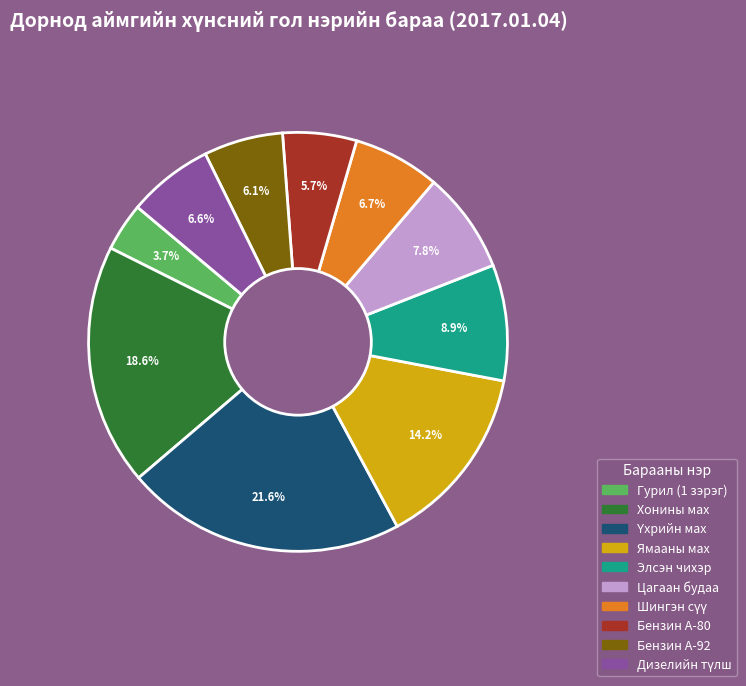

Is the sum of Цагаан будаа and Хонины мах greater than half?

No